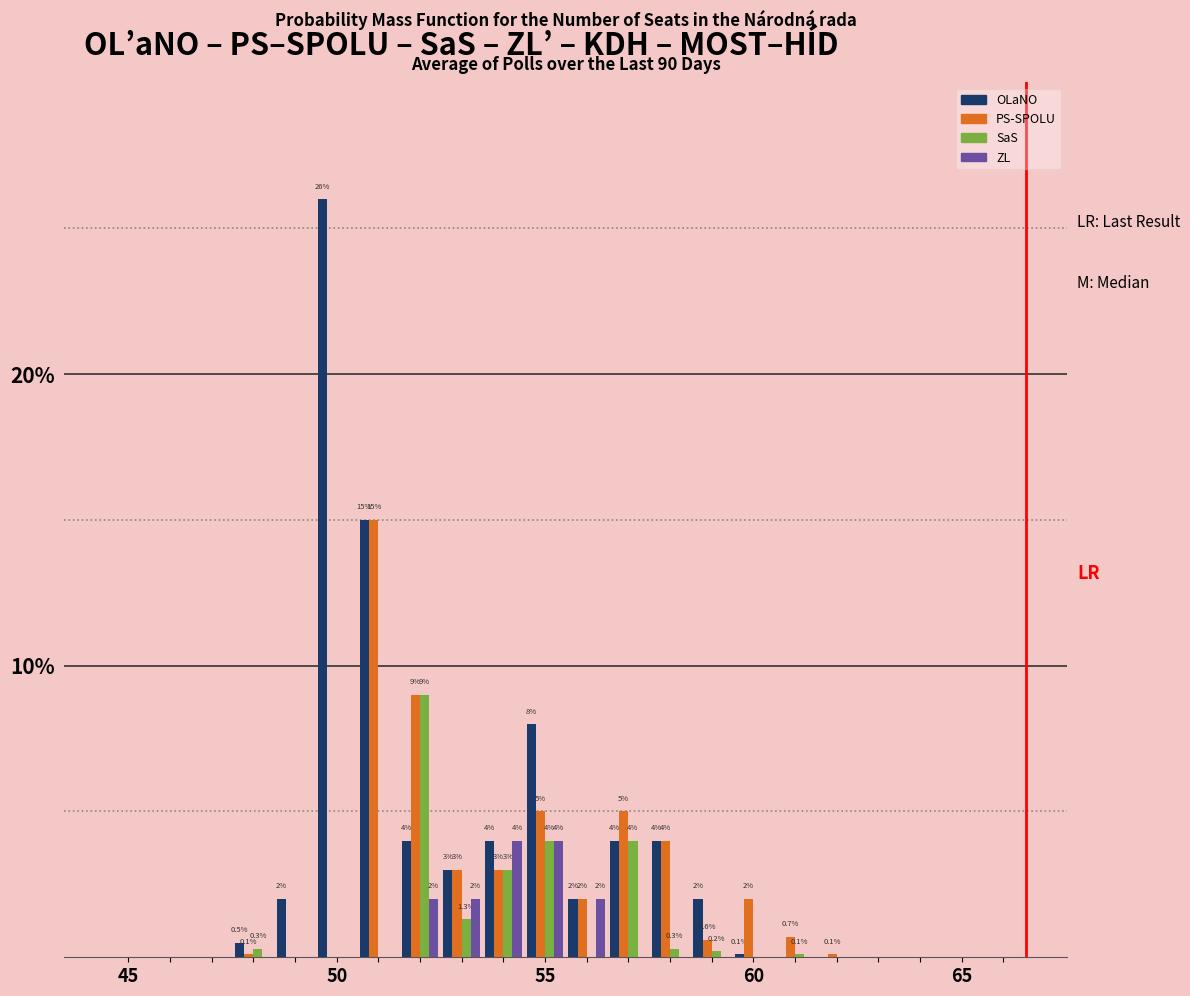

What is the sum of all OLaNO values?

74.6